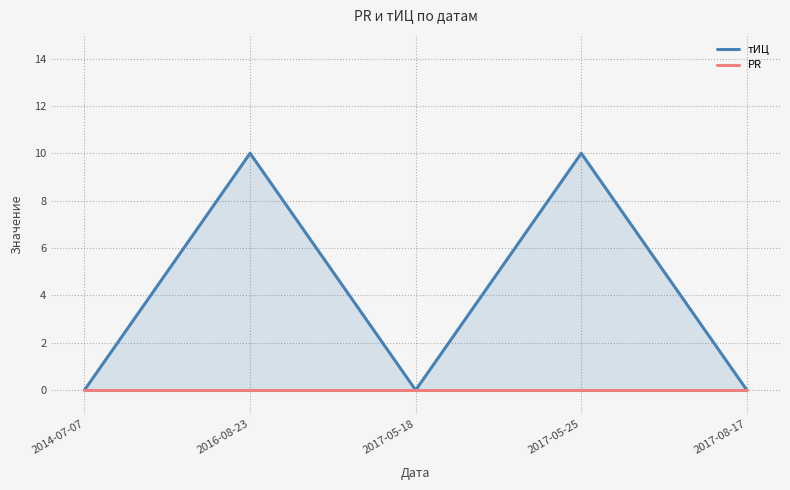

At how many categories does at least one series exceed 9?

2